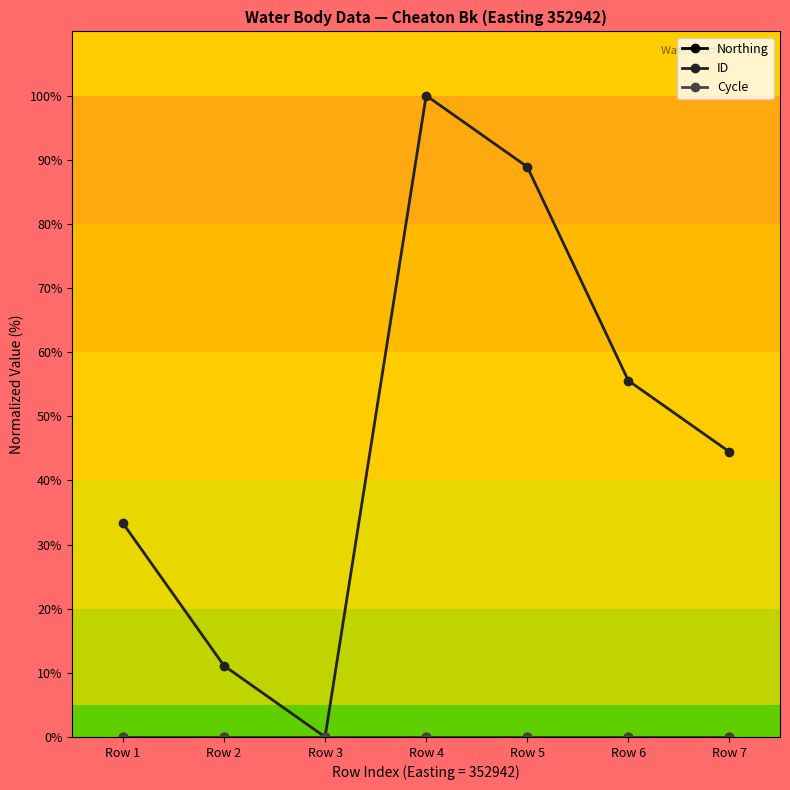

The value of ID at Row 2 is 16.9. True or false?

False